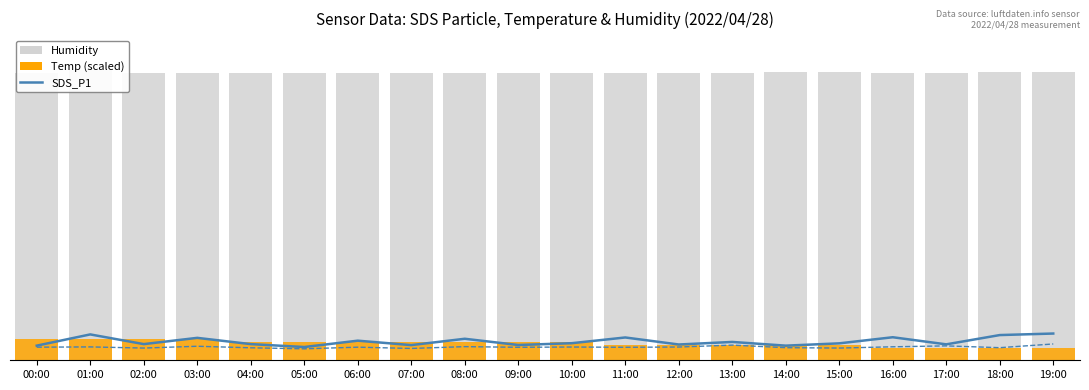

True or false: SDS_P1 has a value of 5.6 at 08:00.

True